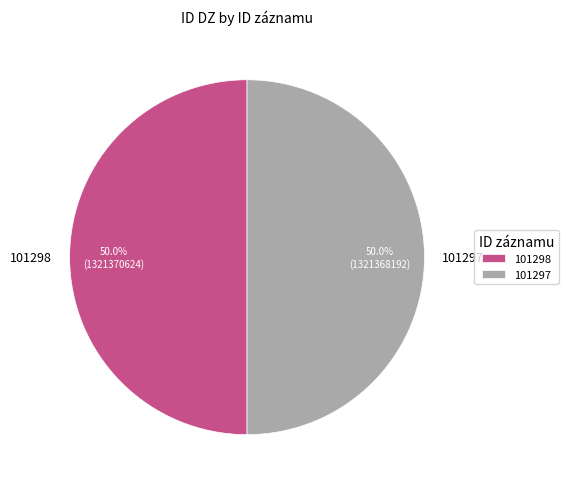

How much of the chart is everything except 101298?

50.0%